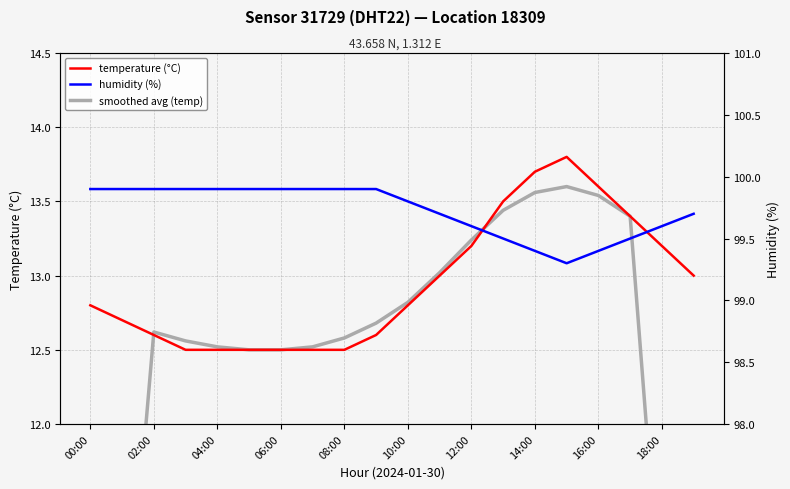

True or false: temperature (°C) has more than 2 interior local peaks.

False